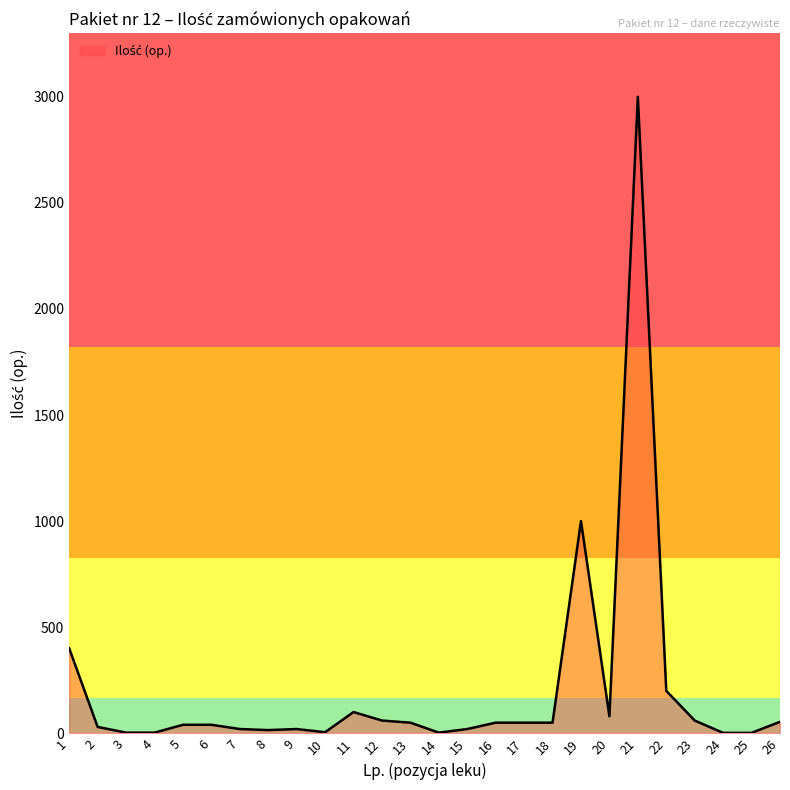

How many values are below 50?

13